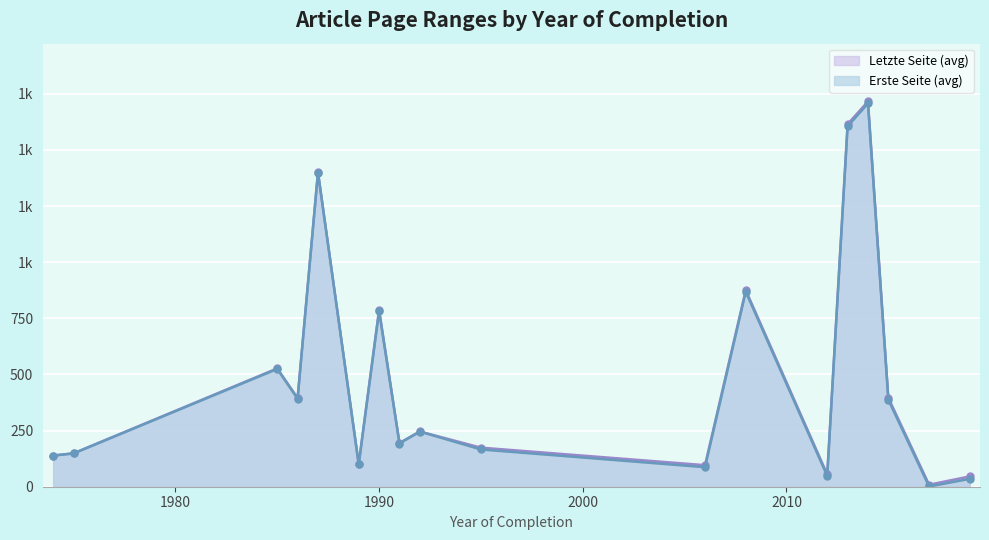

What is the value of the Letzte Seite point at the 29th from the left?

9